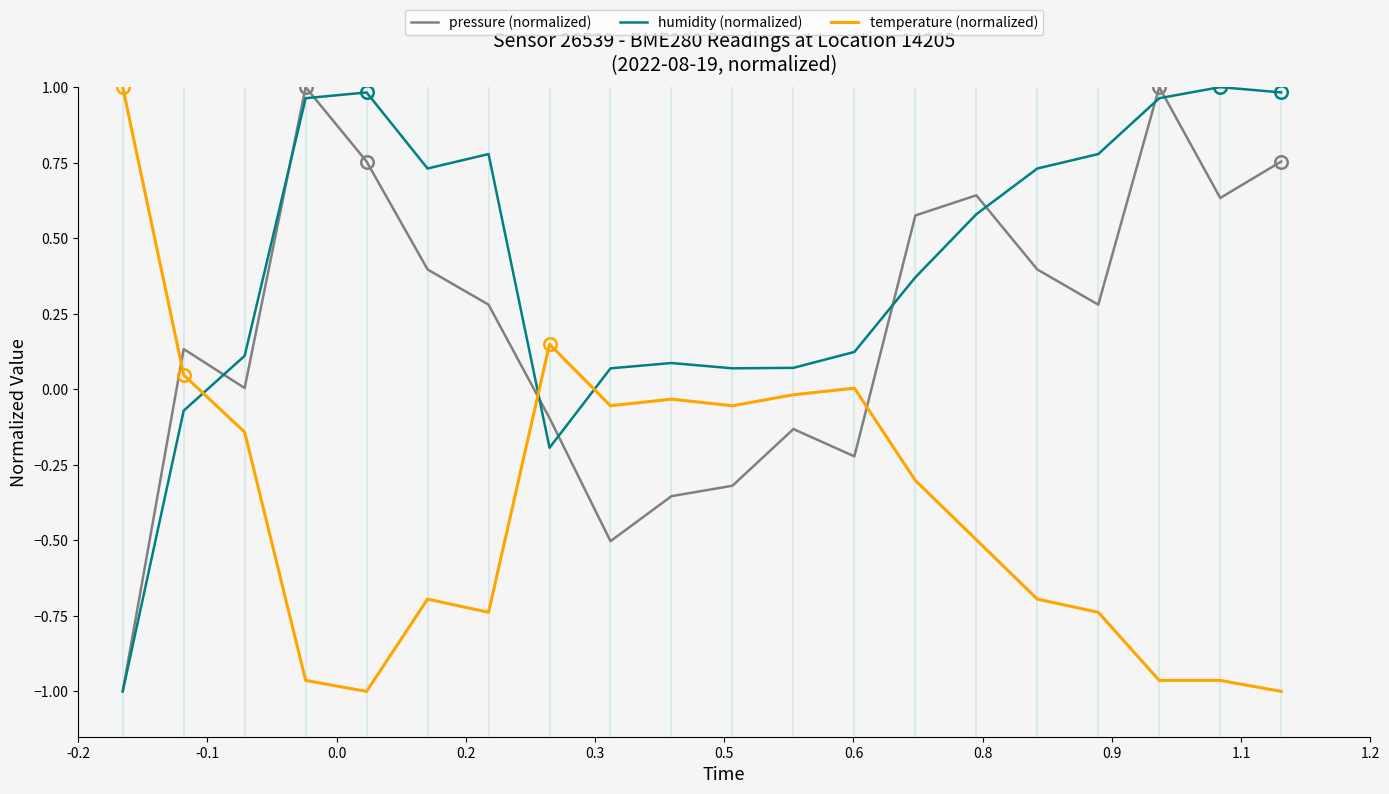

Which series ends up on top after the final intersection of pressure (normalized) and temperature (normalized)?

pressure (normalized)